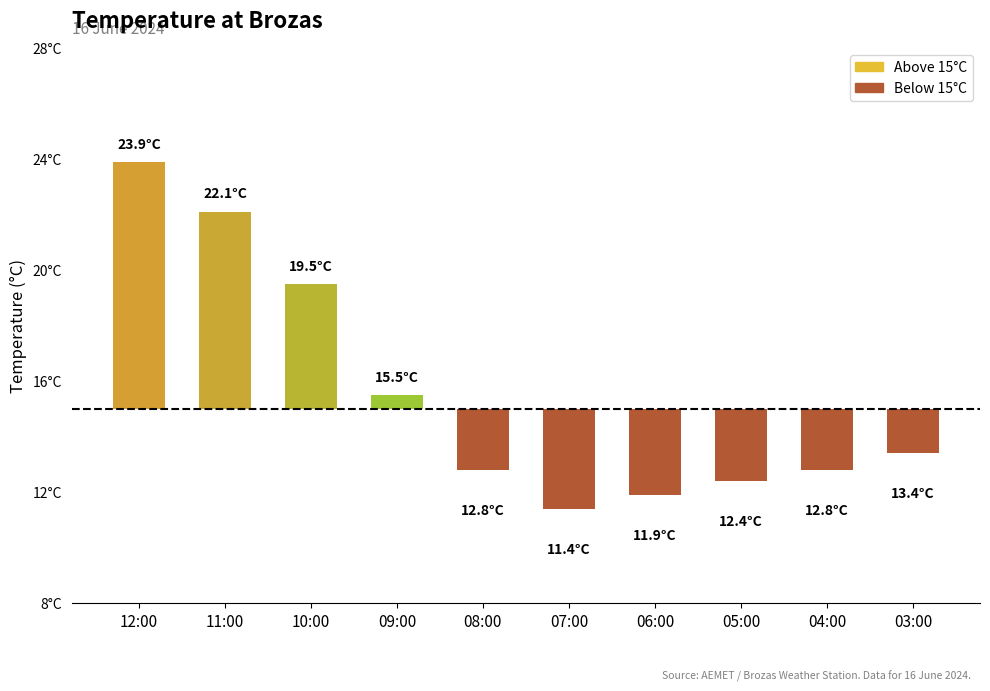

Rank the categories by value from lowest to highest.

07:00, 06:00, 05:00, 08:00, 04:00, 03:00, 09:00, 10:00, 11:00, 12:00